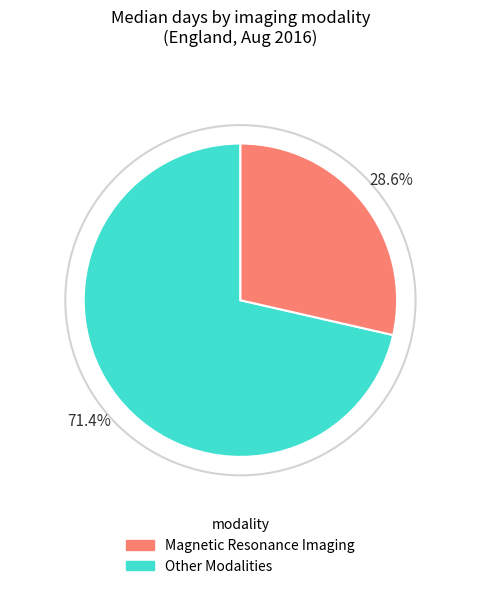

Does any single category account for the majority?

Yes